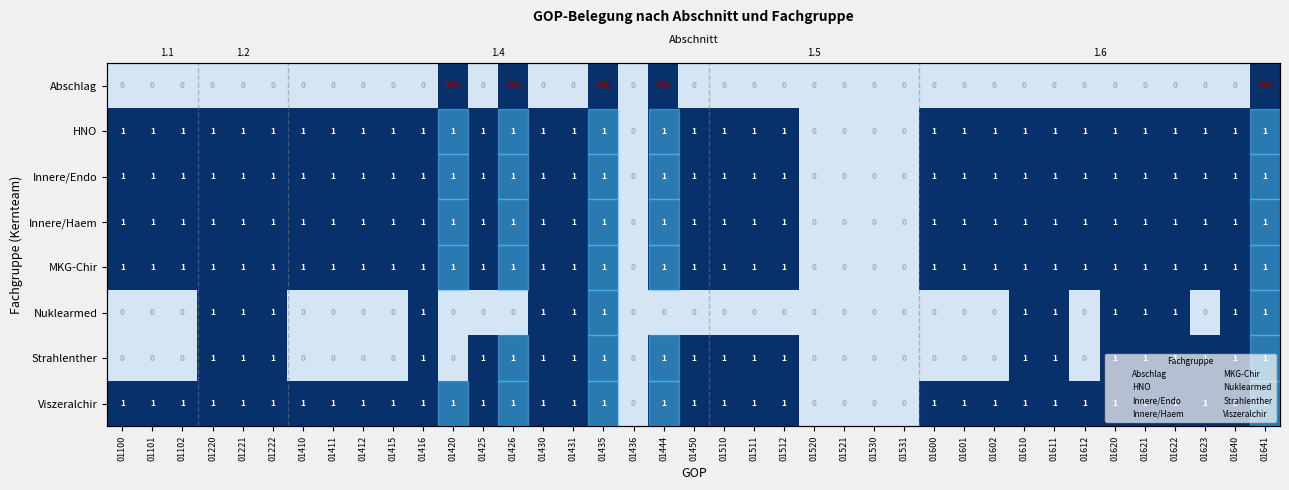

What is the total value across all series at 01410?

5